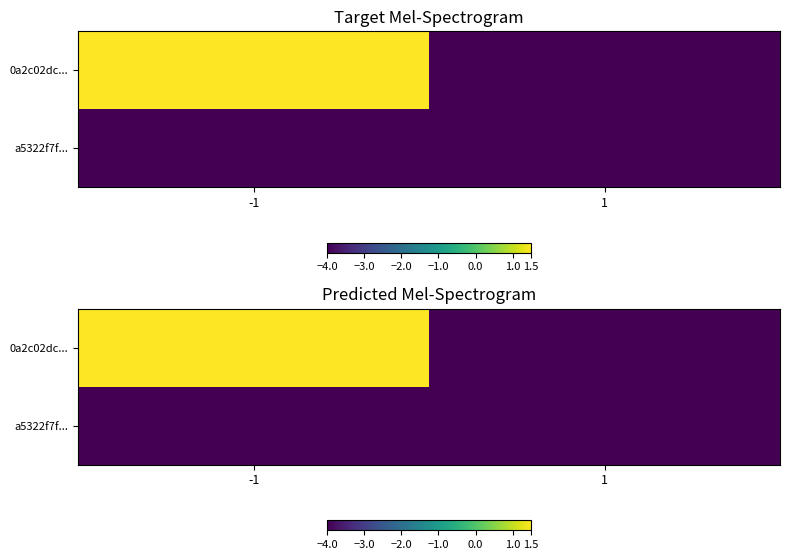

Which series has the largest total across all categories?

0a2c02dc...